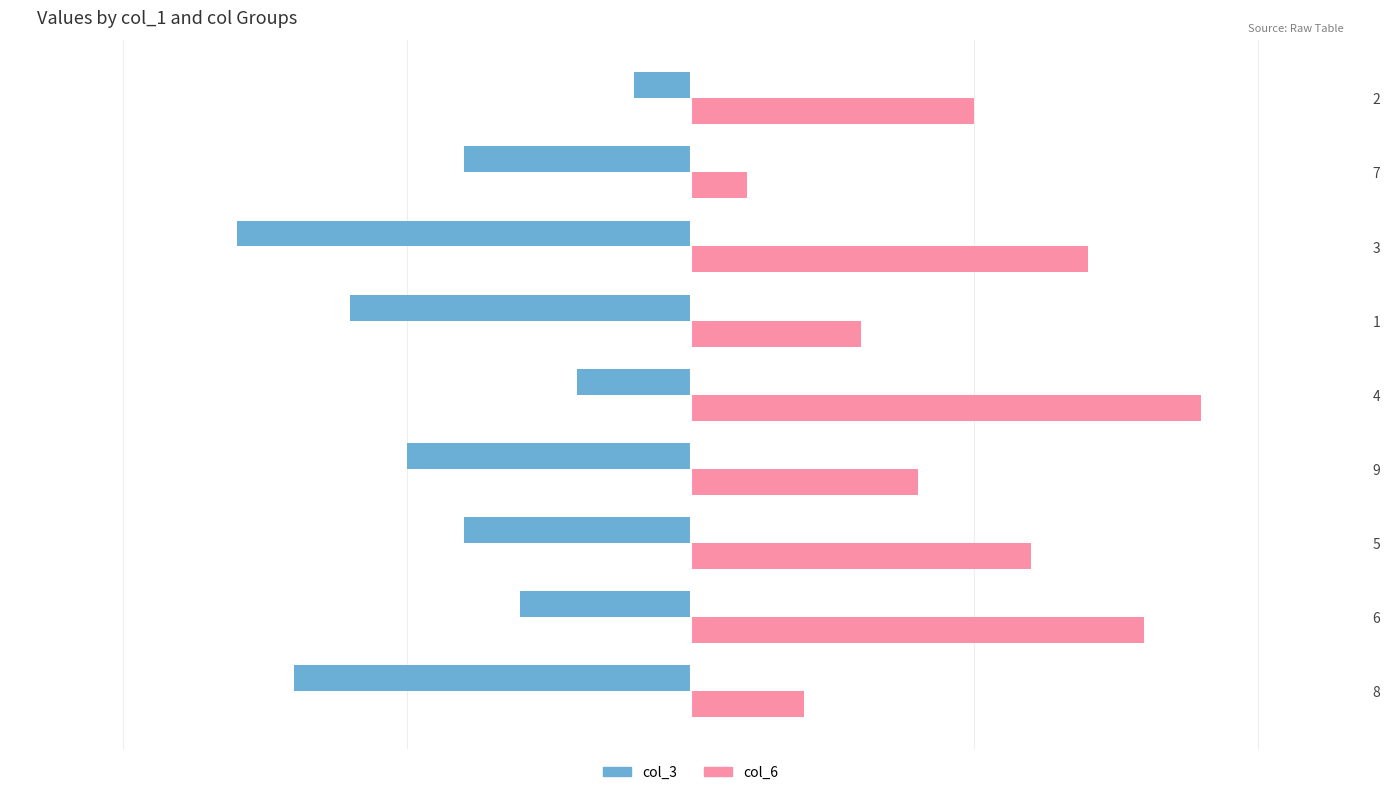

What is the difference between the maximum and minimum values in the col_6 series?

8